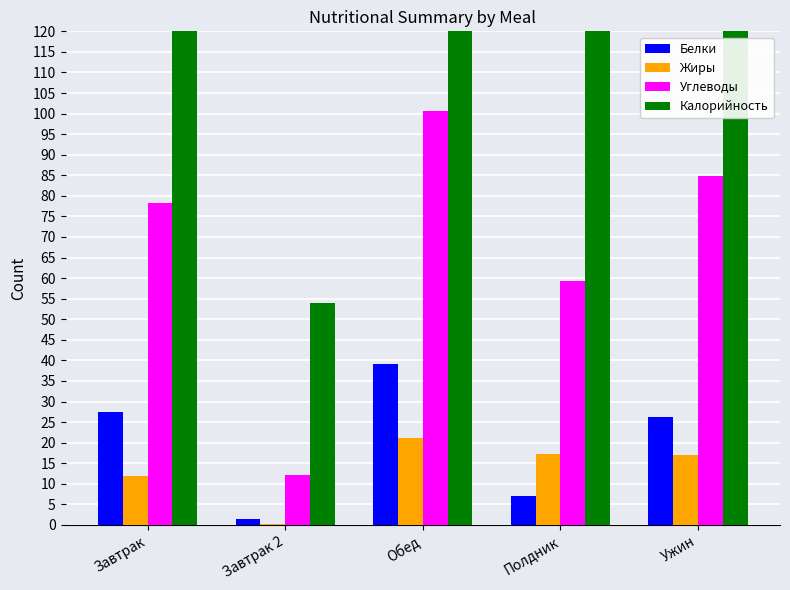

Is it true that Жиры equals 11.8 at Завтрак?

True